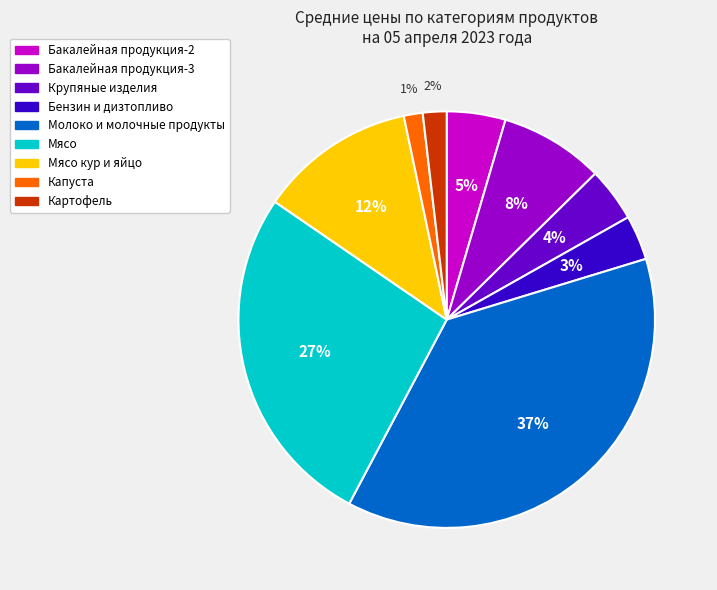

Does any single category account for the majority?

No